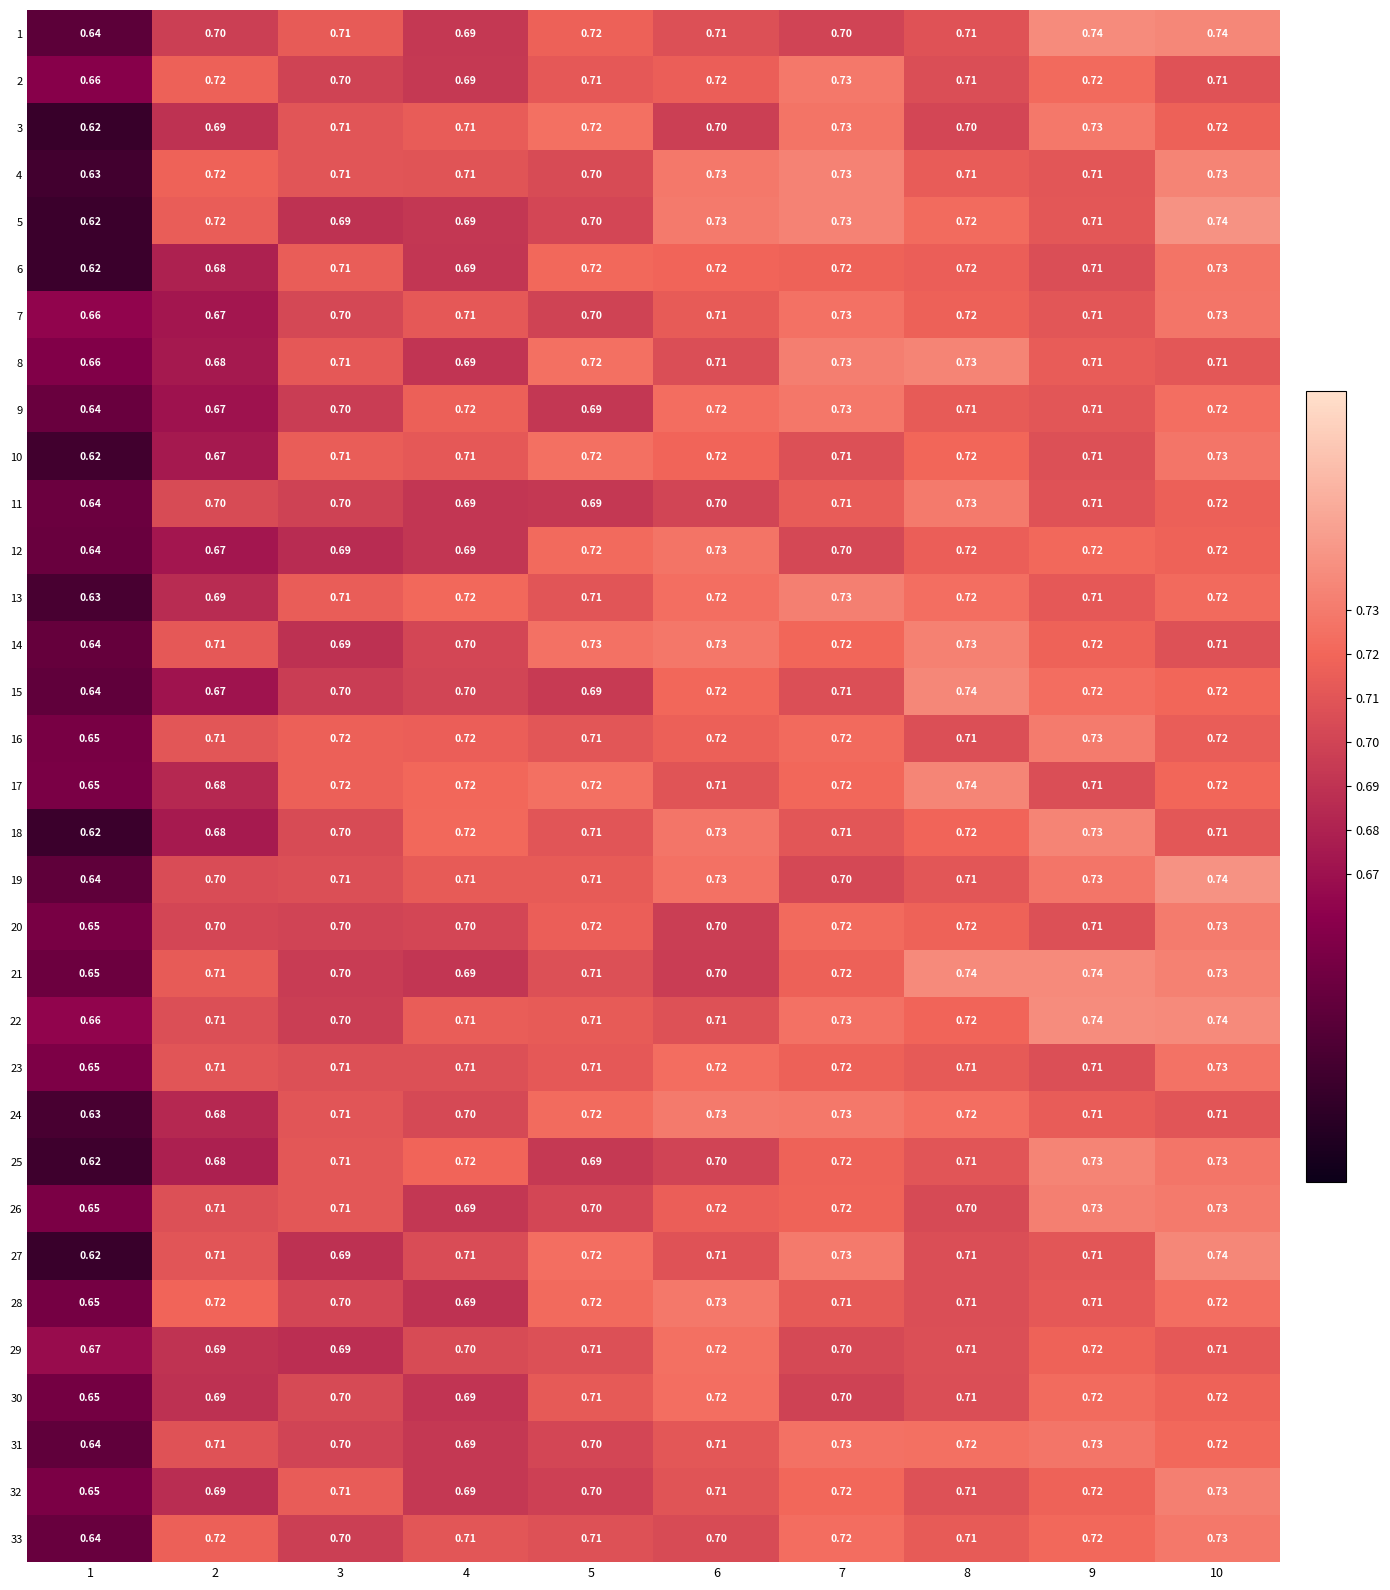

Count the number of data series in this chart.

33